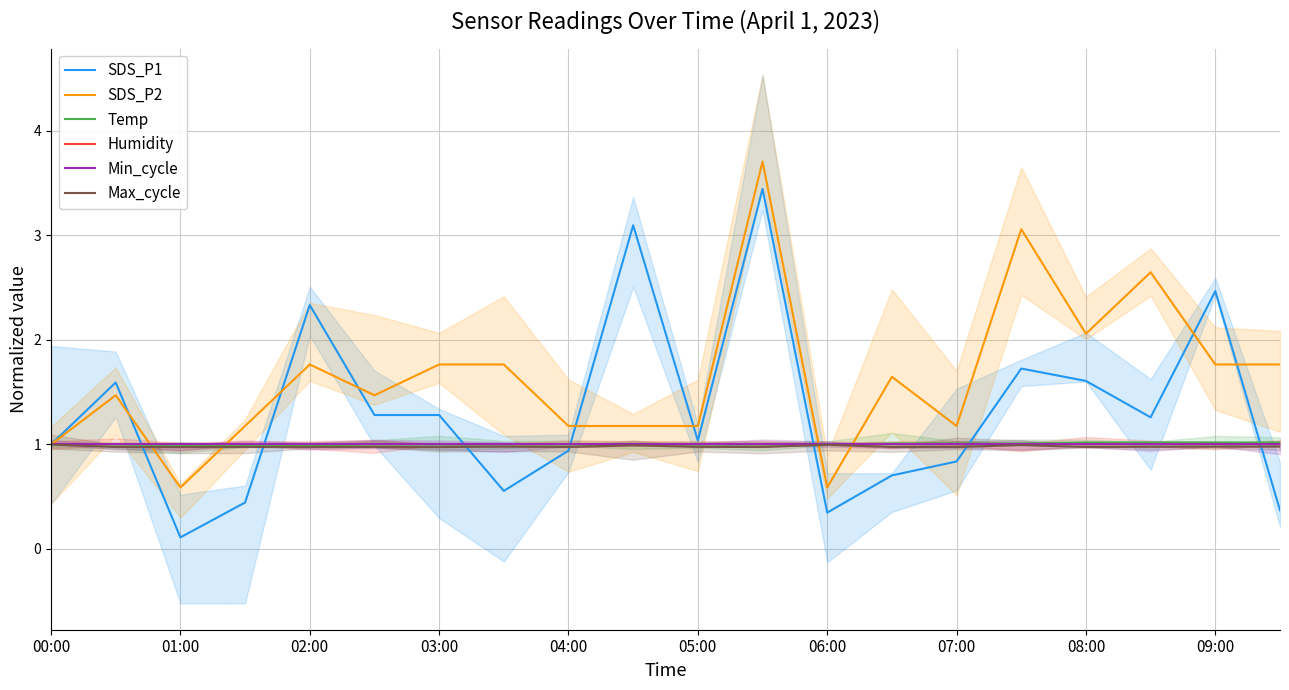

The value of Min_cycle at 15 is 0.5. True or false?

False